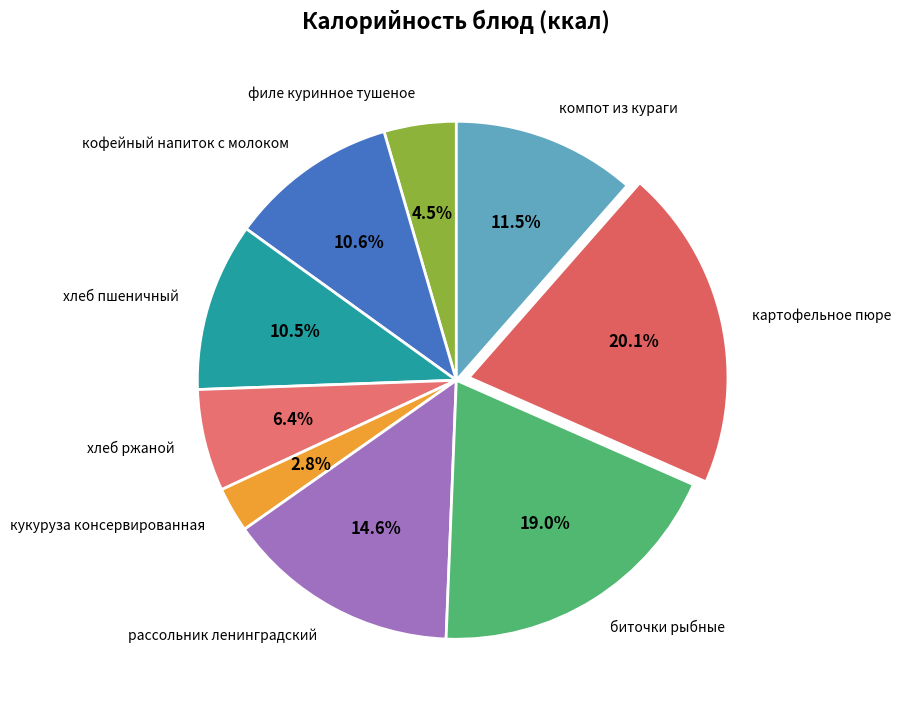

Which slice is the largest?

картофельное пюре